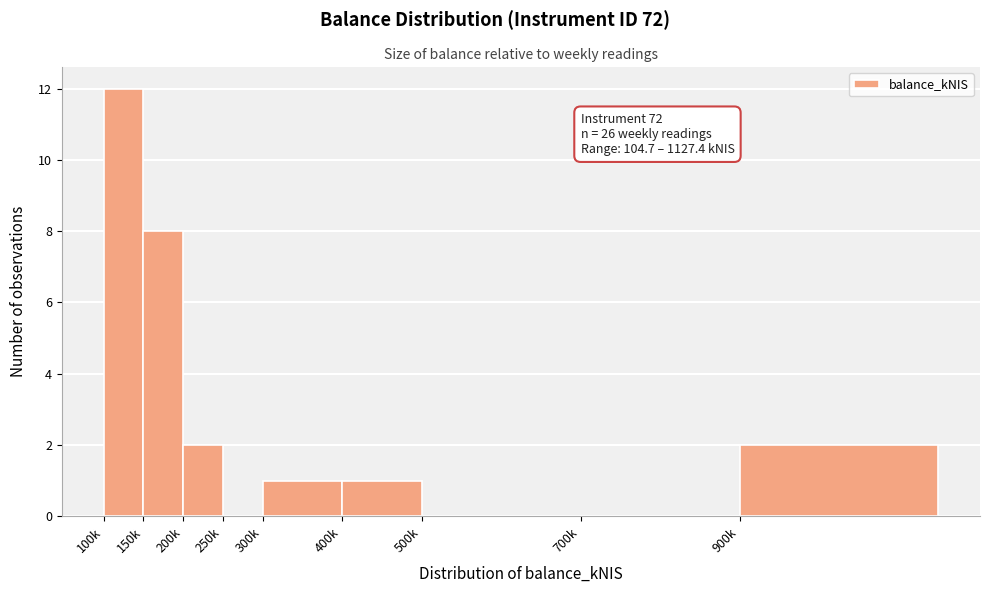

Reading right to left, list all the values displayed in this chart.

900k=2	700k=0	500k=0	400k=1	300k=1	250k=0	200k=2	150k=8	100k=12